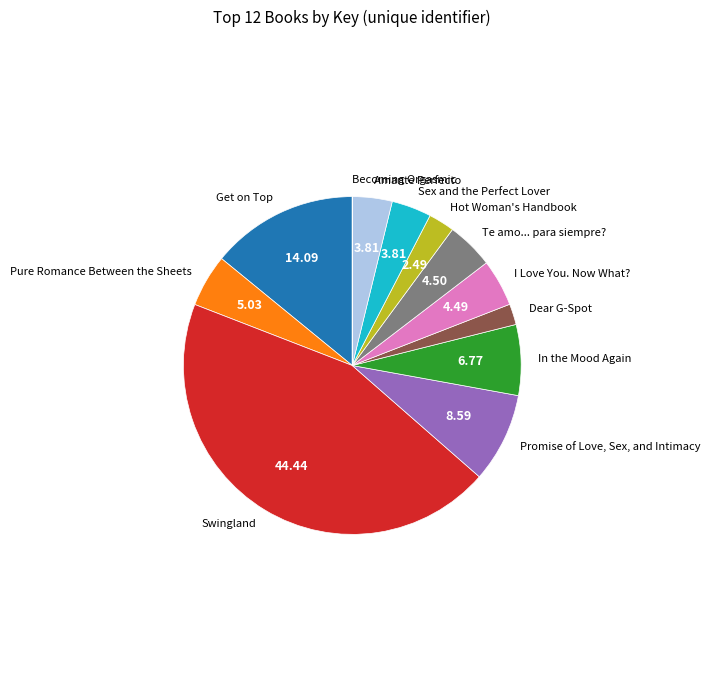

Which slice is the largest?

Swingland